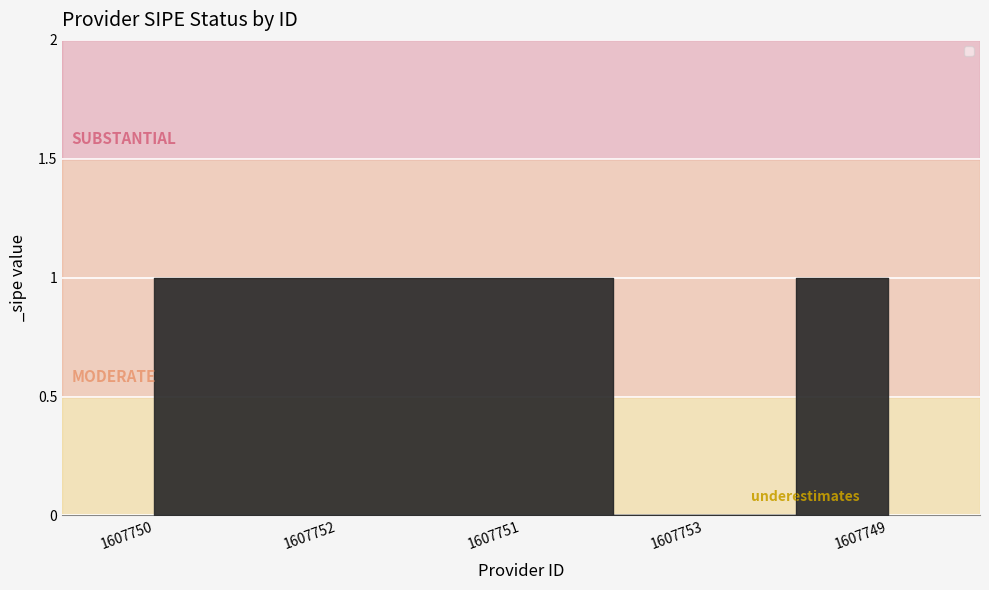

What position from the left is 1607753?

4